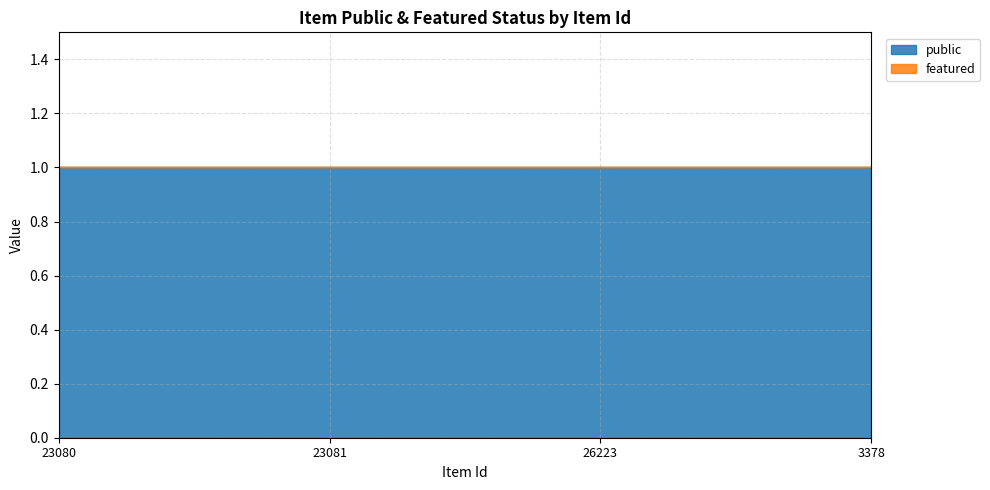

At which category is the sum across all series the highest?

23080